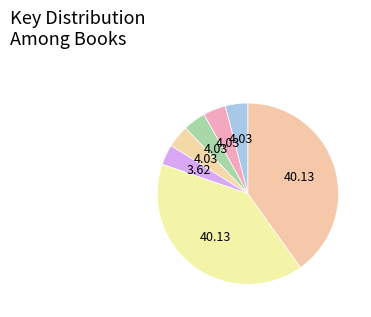

How many slices are in this pie chart?

7